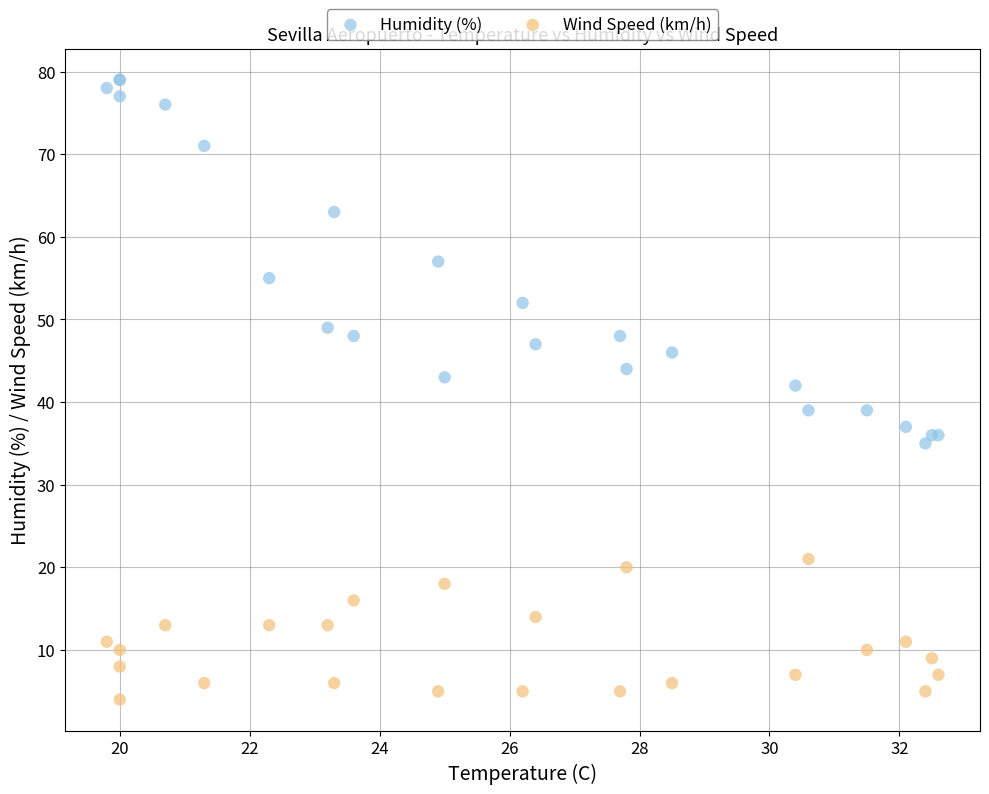

Across all series, what Y value is closest to 41?

42